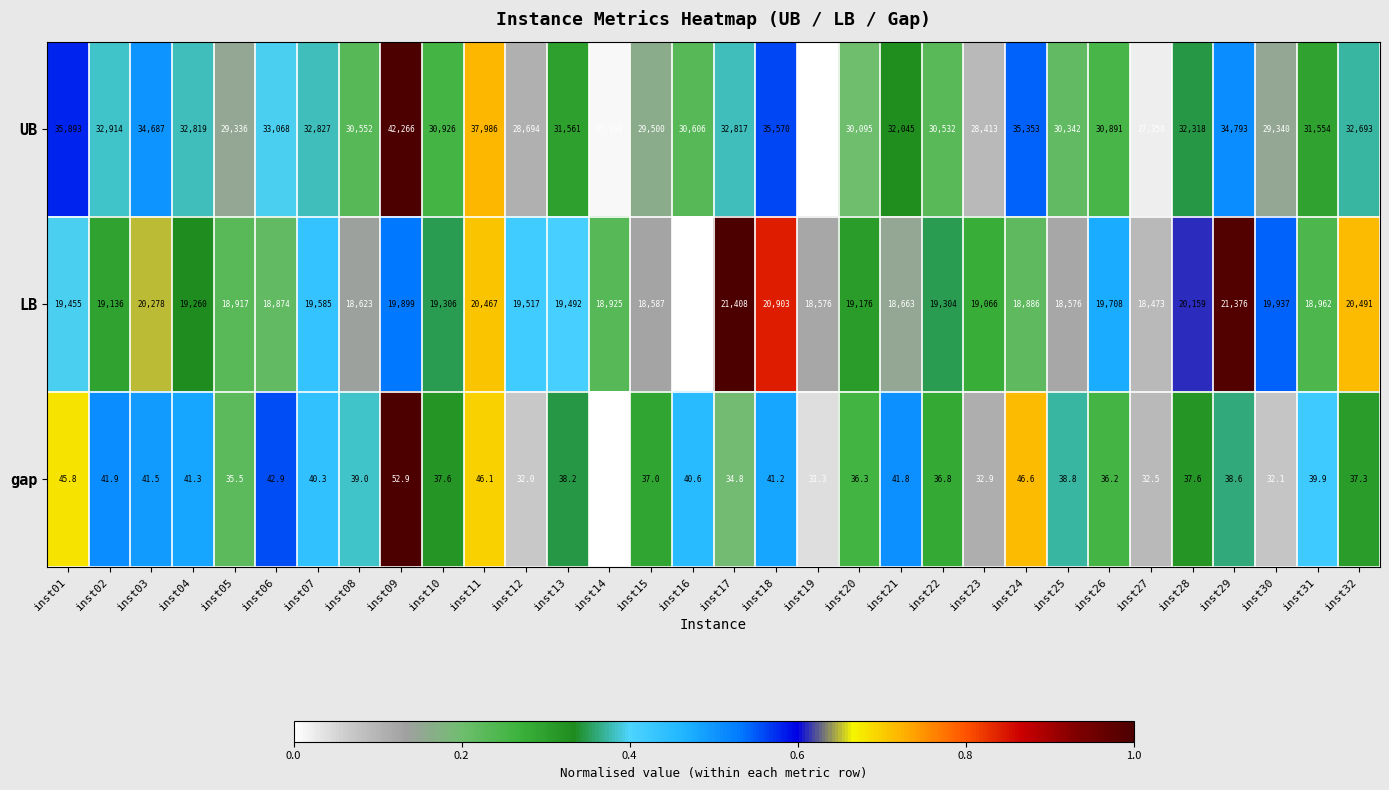

Rank the series by their average value, from lowest to highest.

gap, LB, UB